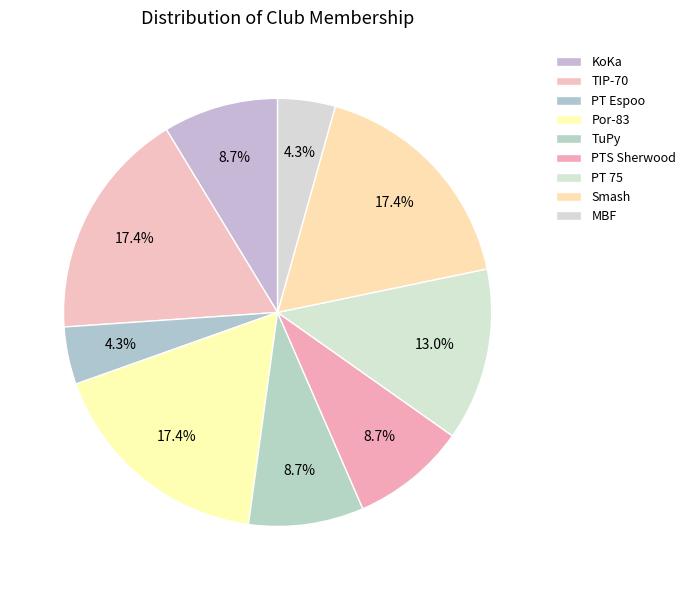

How many slices are in this pie chart?

9